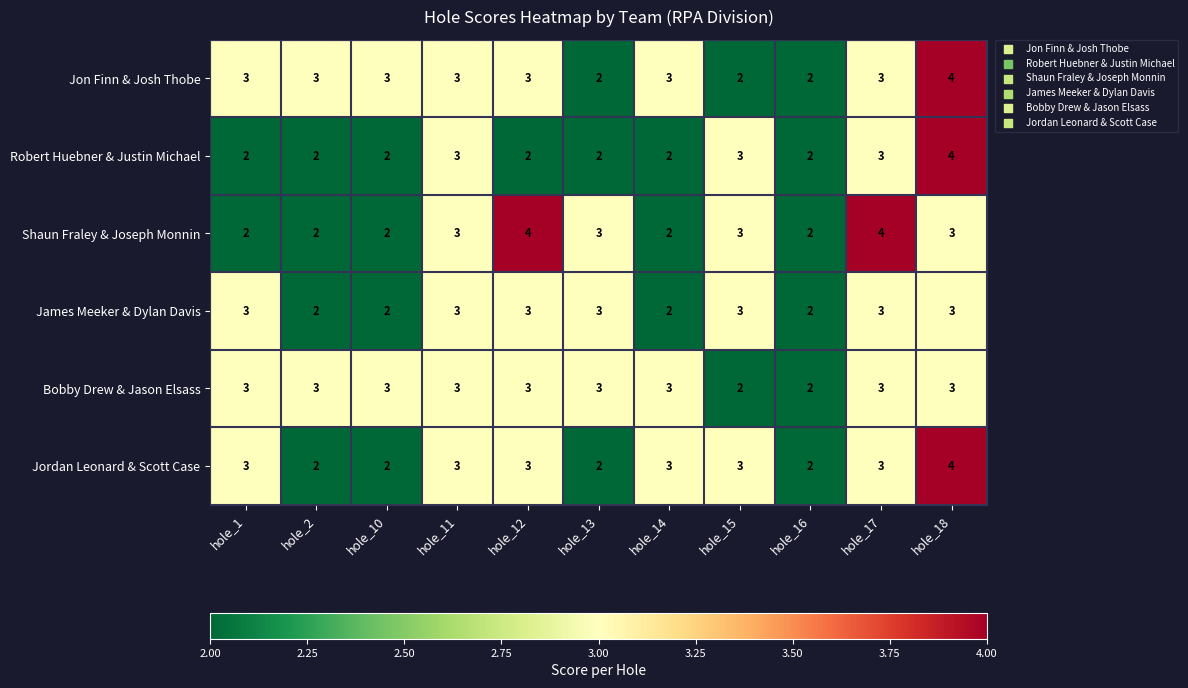

The value of Bobby Drew & Jason Elsass at hole_18 is 5. True or false?

False